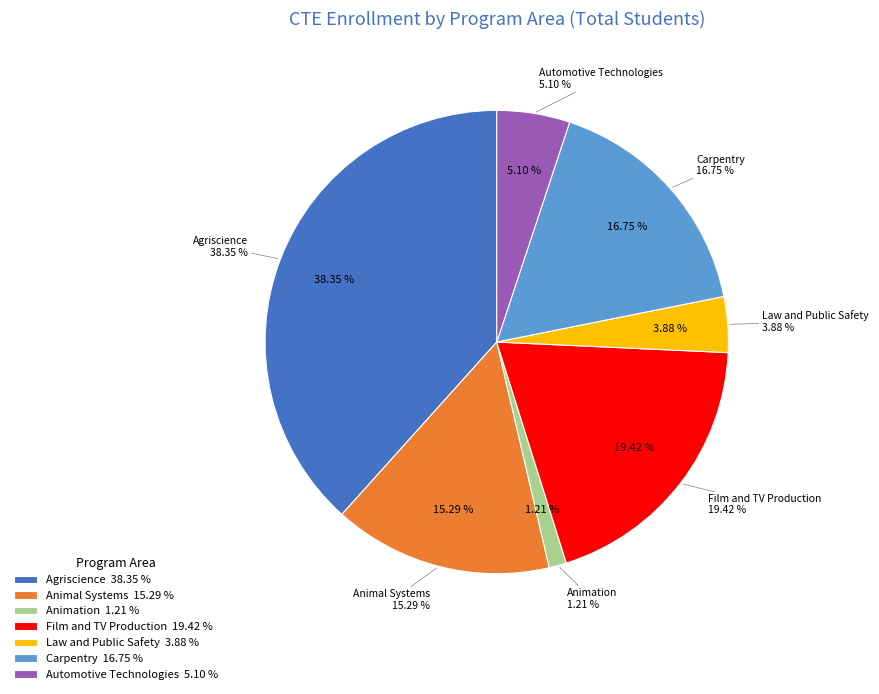

To the nearest percent, what is the combined percentage of Automotive Technologies and Animal Systems?

20%